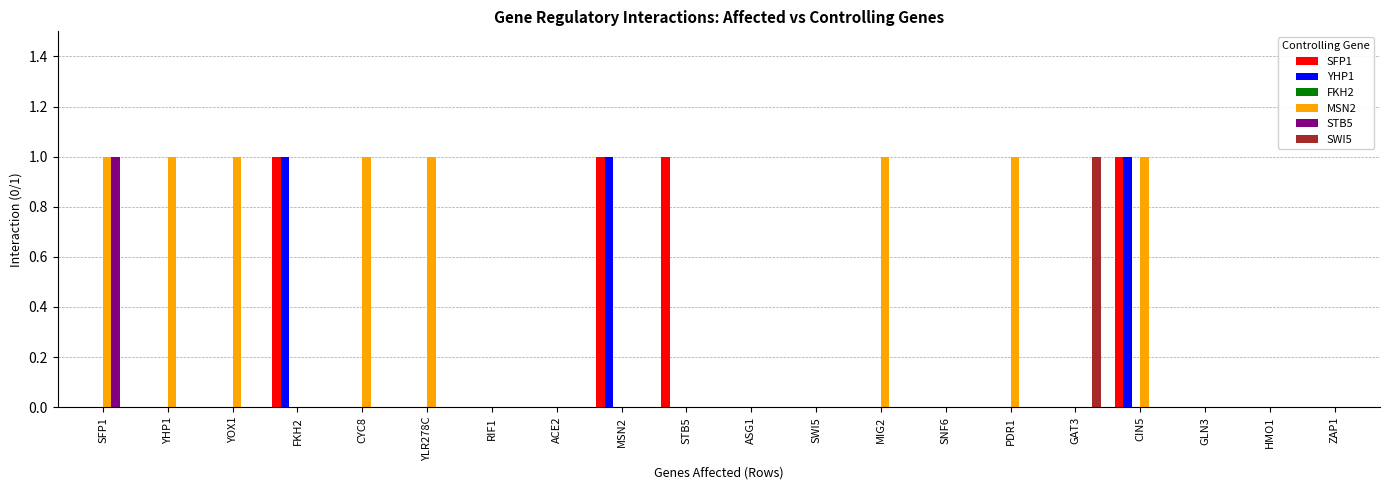

Count the MSN2 values in the range 0 to 1.

20